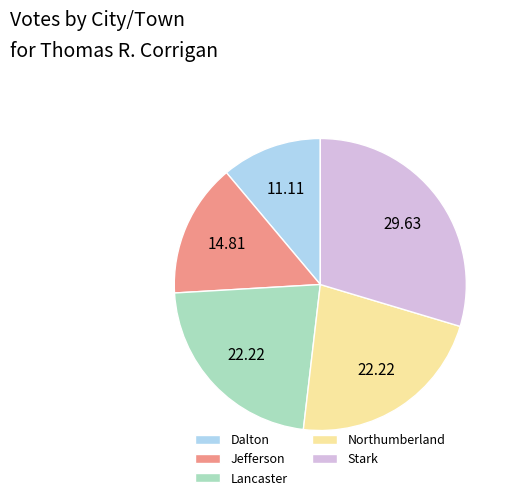

Is the sum of Northumberland and Lancaster greater than half?

No